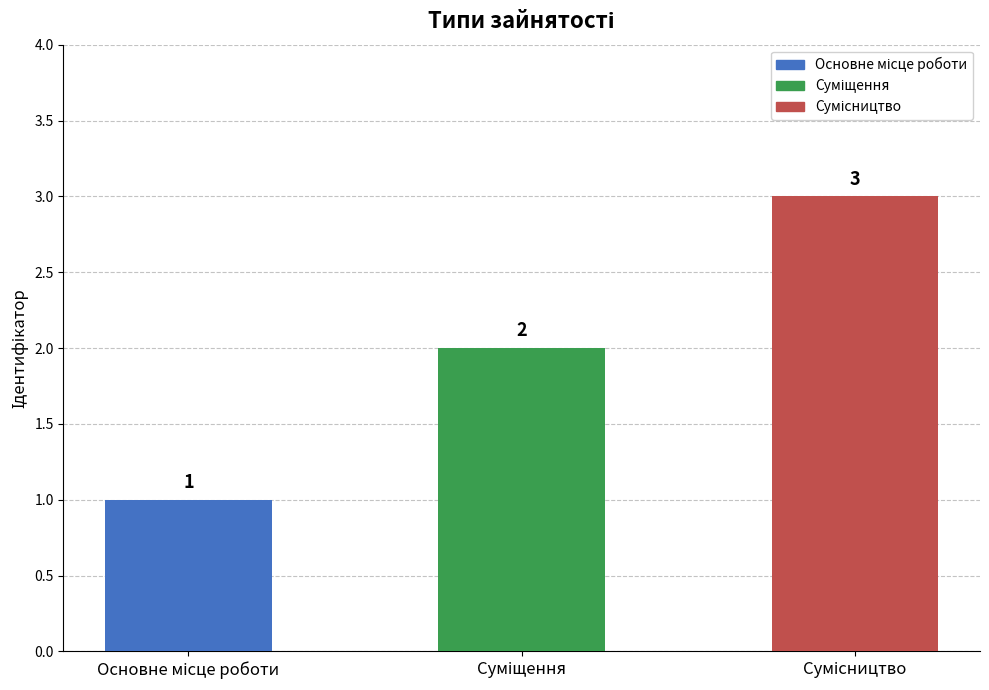

Count the values in the range 1 to 3.

3